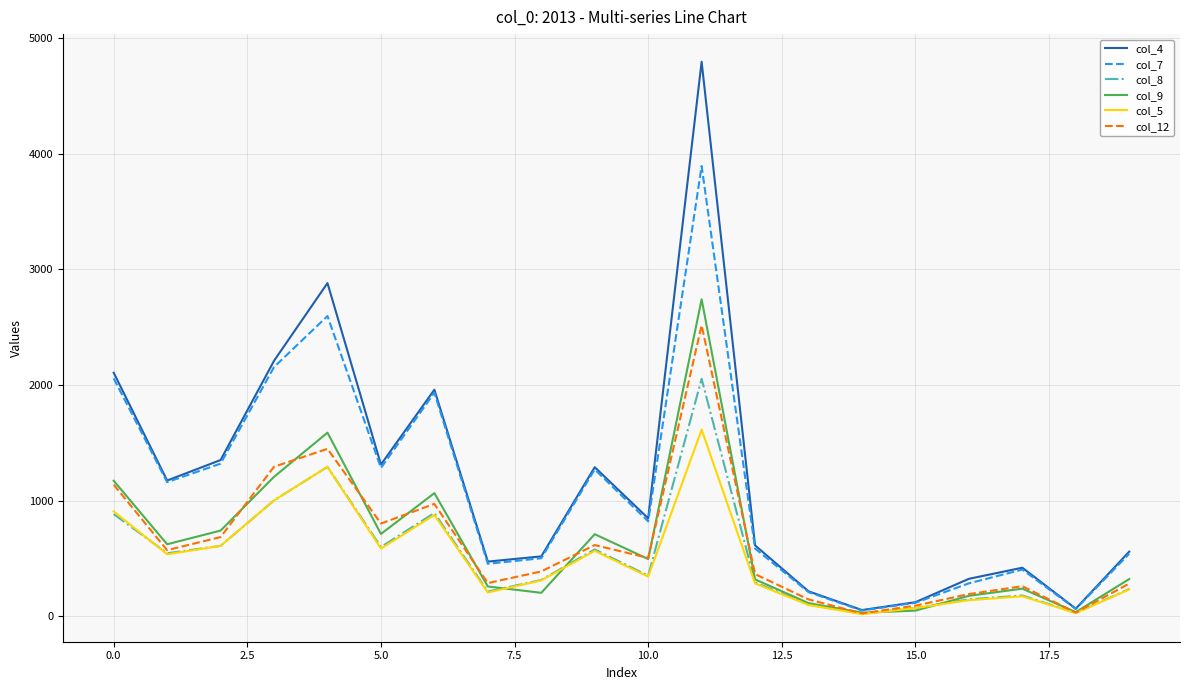

Rank the series by their maximum value, from highest to lowest.

col_4, col_7, col_9, col_12, col_8, col_5